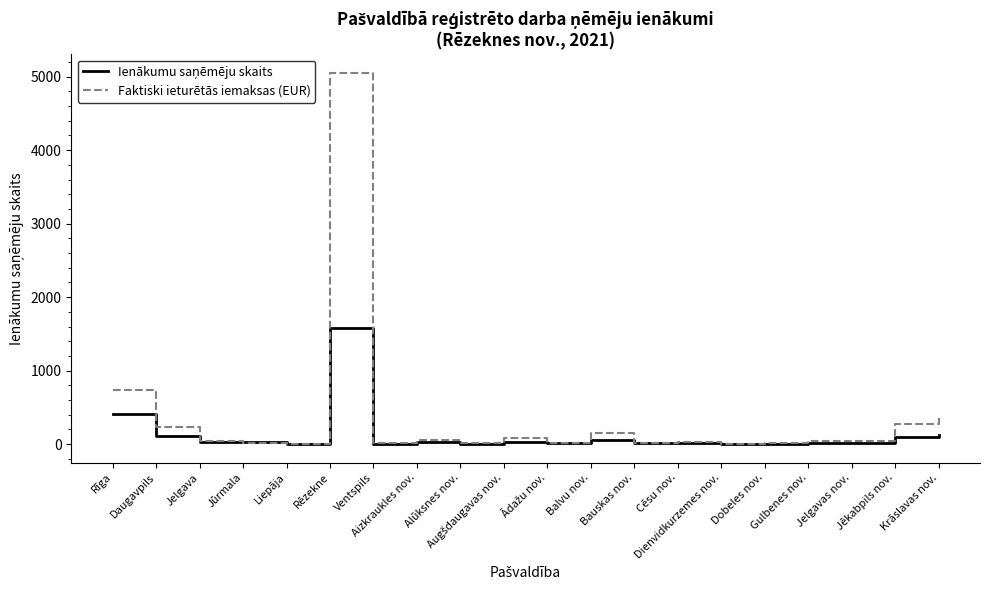

At which label is Faktiski ieturētās iemaksas (EUR) closest to 2526?

Rīga